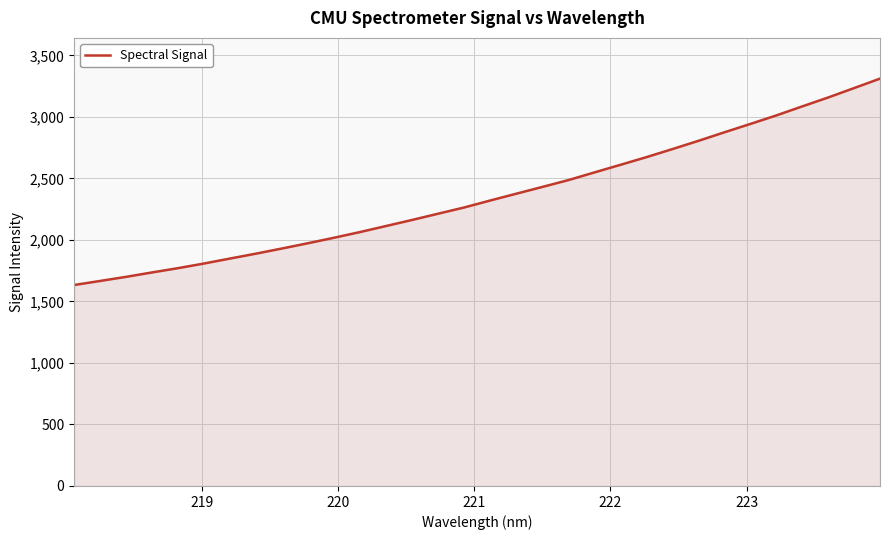

How many lines are shown in the chart?

1